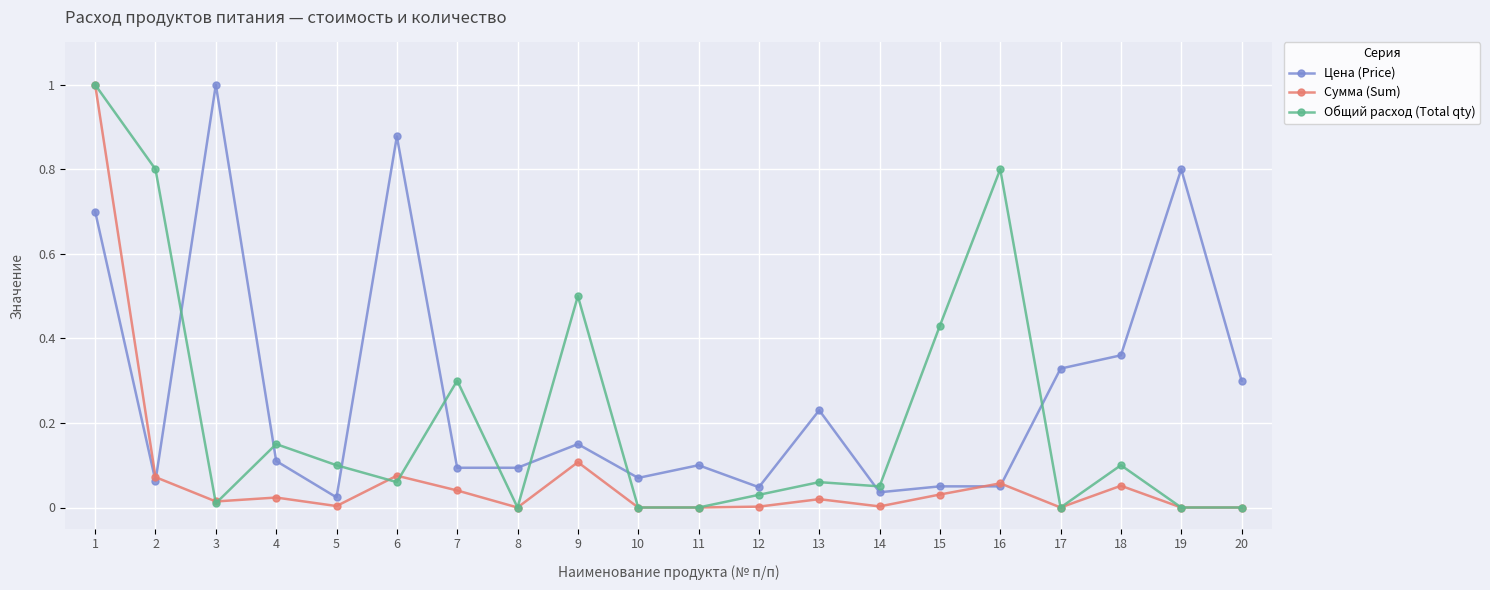

At 7, list the series in order from smallest to largest.

Сумма (Sum), Цена (Price), Общий расход (Total qty)